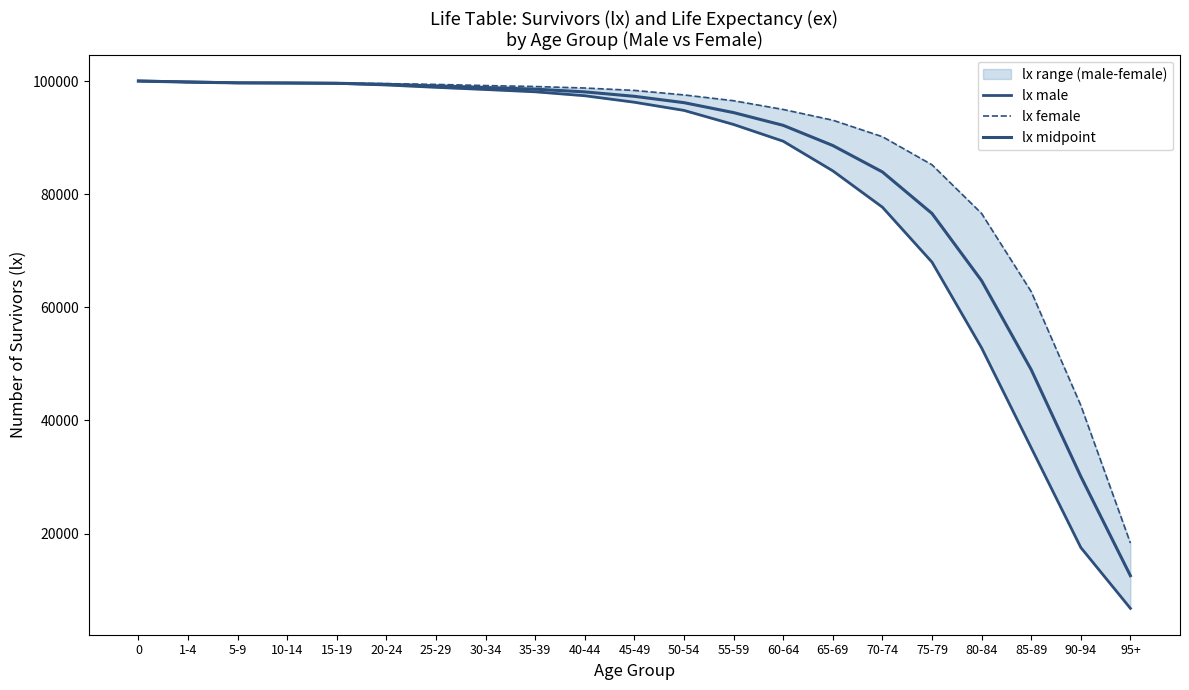

What is the difference between the maximum and second lowest values in the lx midpoint series?

69906.5